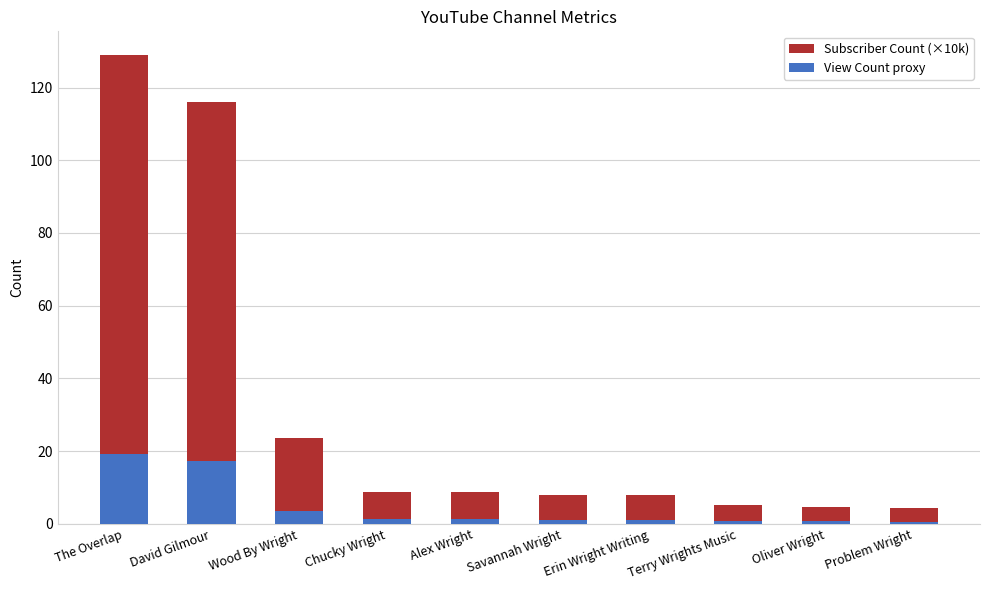

What is the sum of the View Count proxy values at Chucky Wright and David Gilmour?

18.7